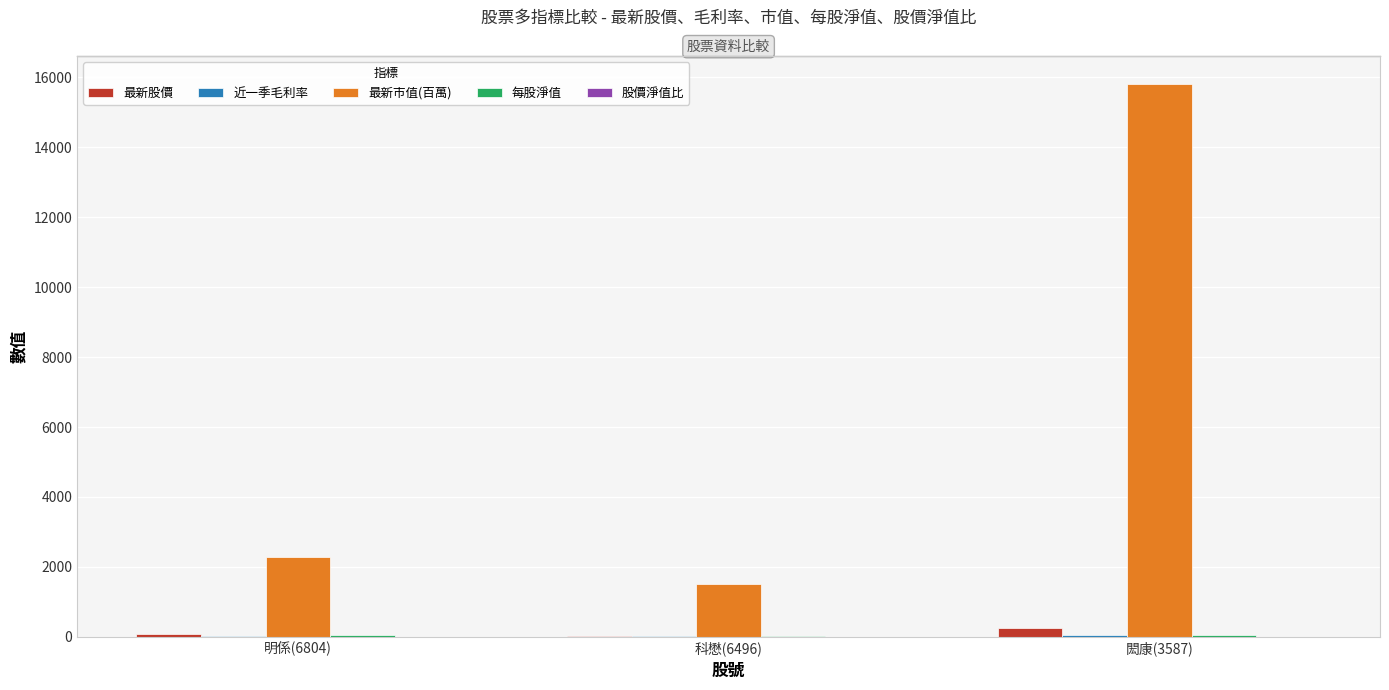

At which category does the chart reach its peak across all series?

閎康(3587)